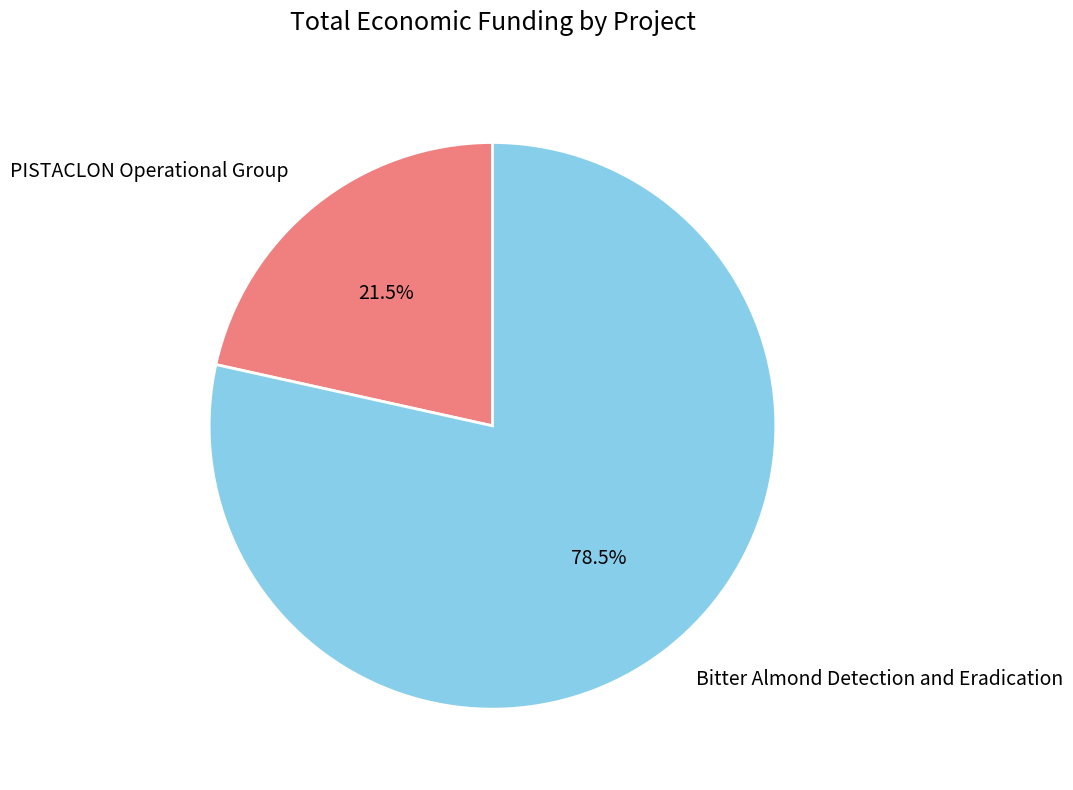

How many slices are in this pie chart?

2